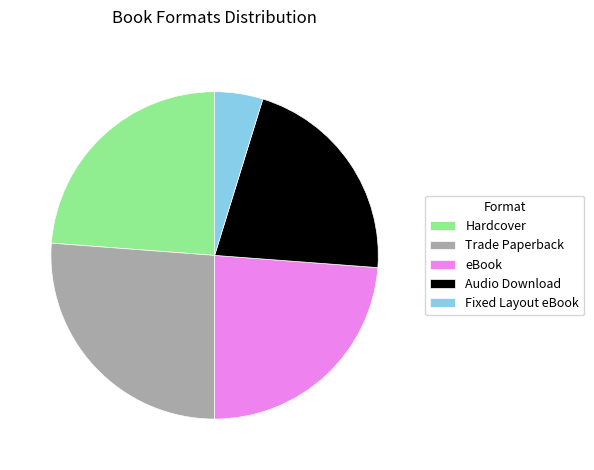

How many segments does this pie chart have?

5